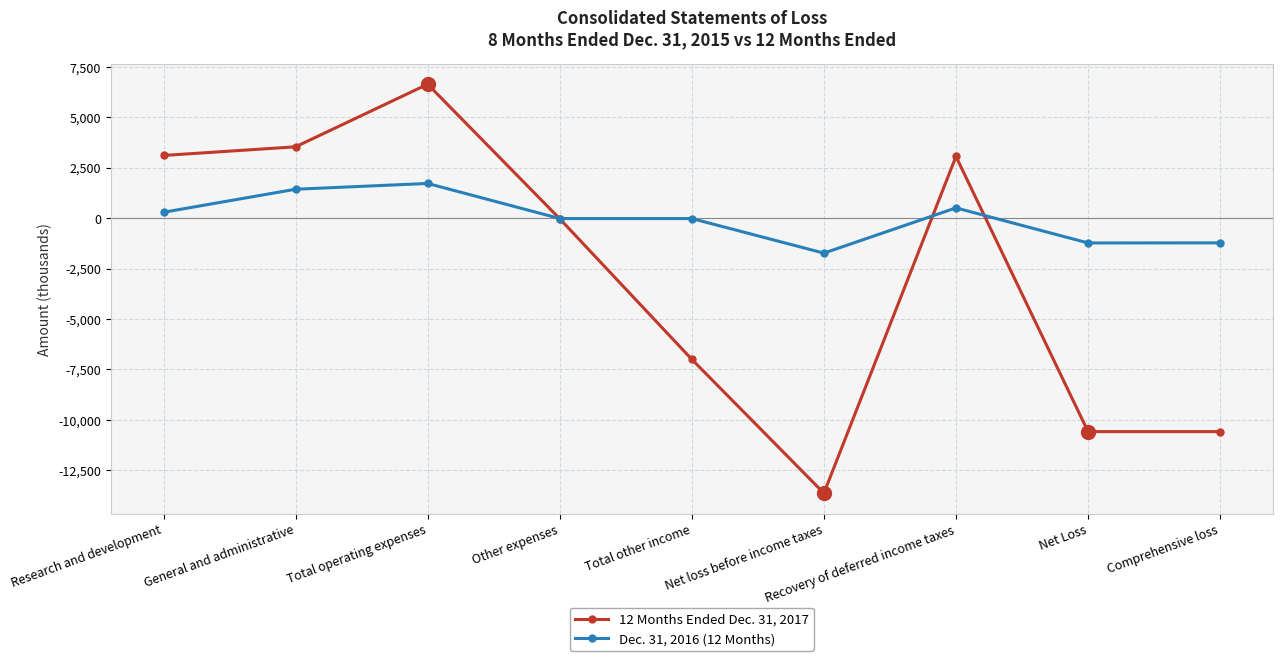

List the series in order of their overall mean, highest first.

Dec. 31, 2016 (12 Months), 12 Months Ended Dec. 31, 2017